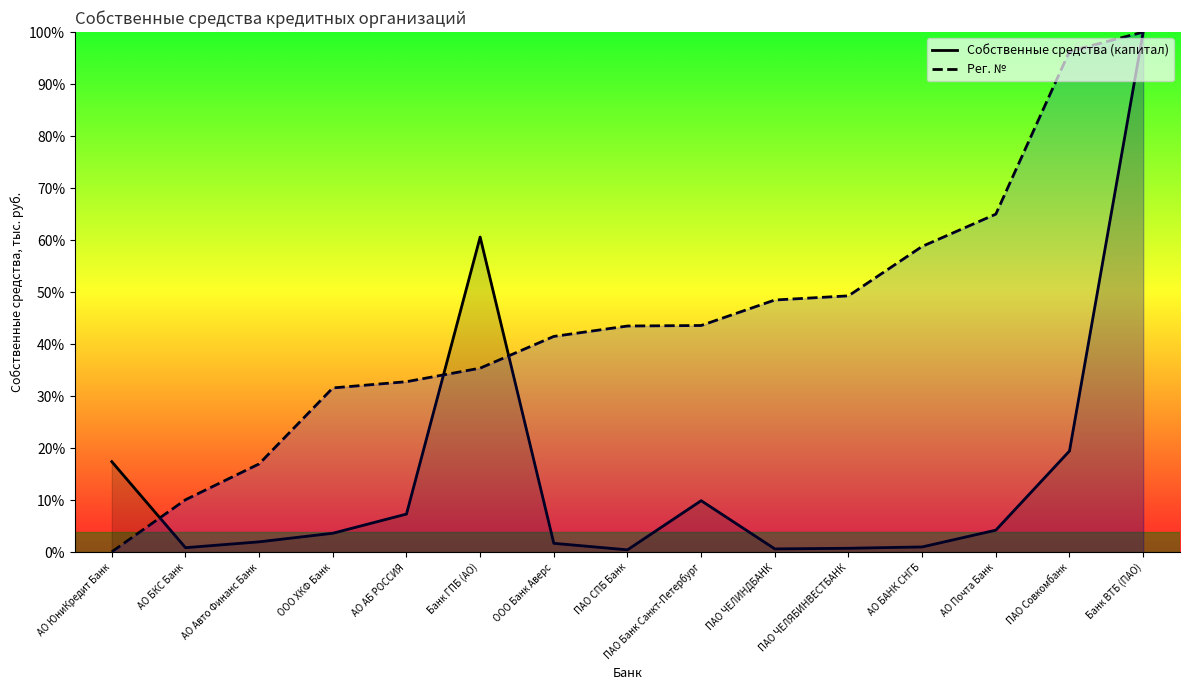

Which series has the largest range (max minus min)?

Рег. №